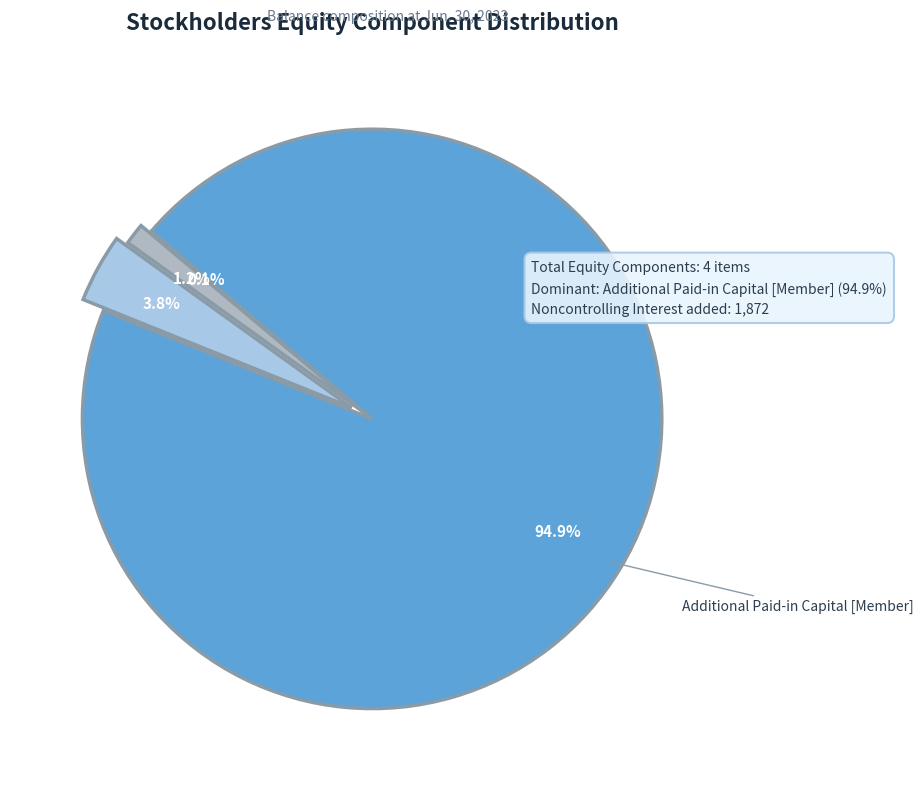

Count the number of slices in the pie.

4